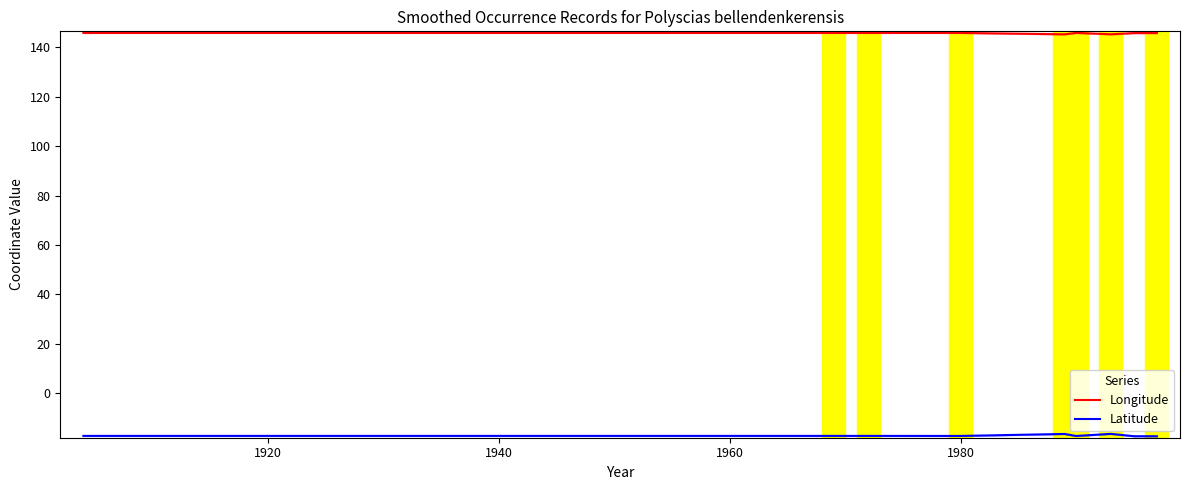

What is the sum of all Latitude values?

-205.8